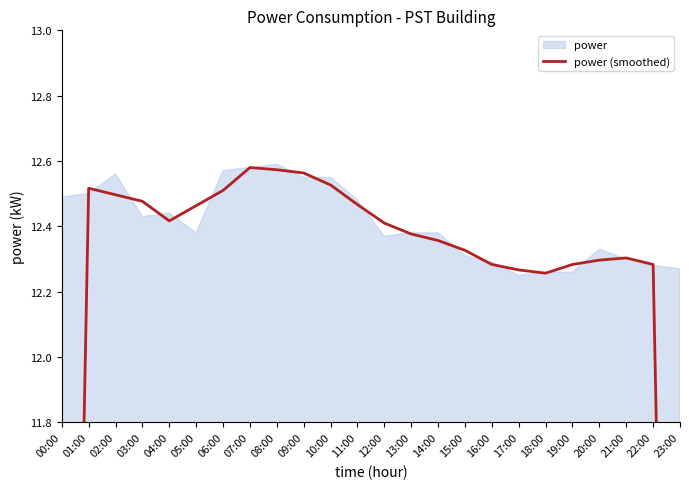

Where is the data nearest to the value 10?

00:00